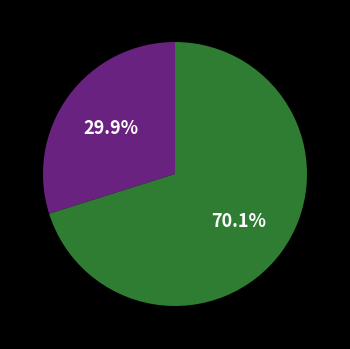

Does any single category account for the majority?

Yes